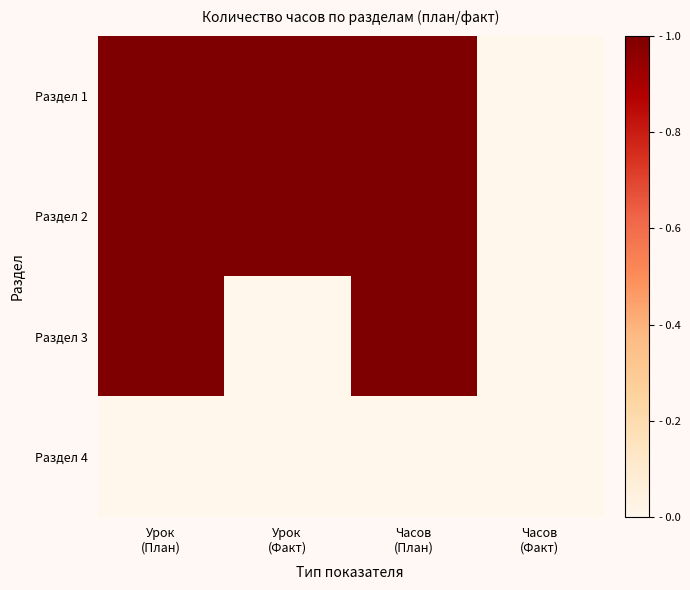

Which series has the largest range (max minus min)?

Раздел 1